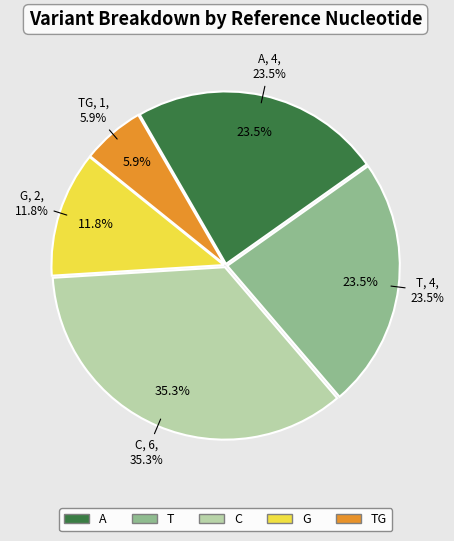

Does G represent more than half of the total?

No